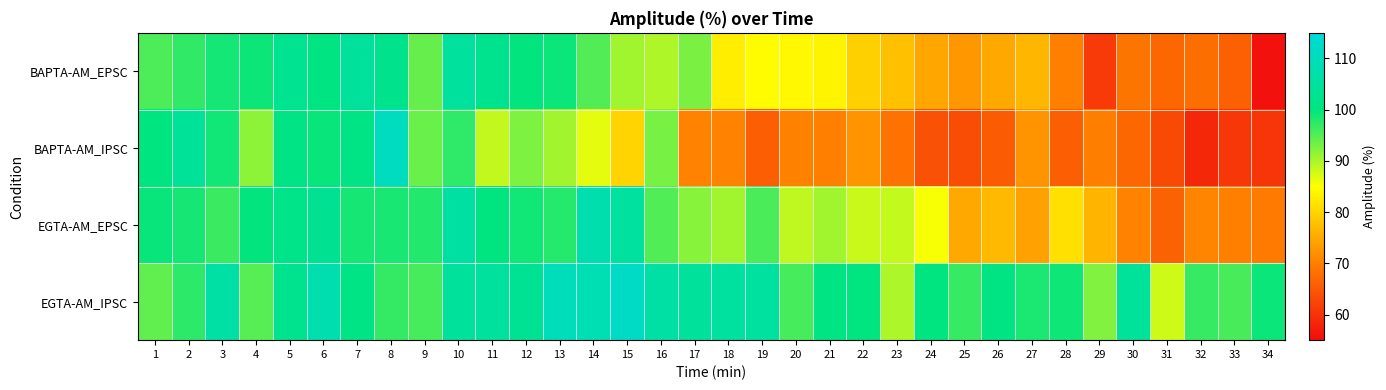

How many categories are shown in the chart?

34